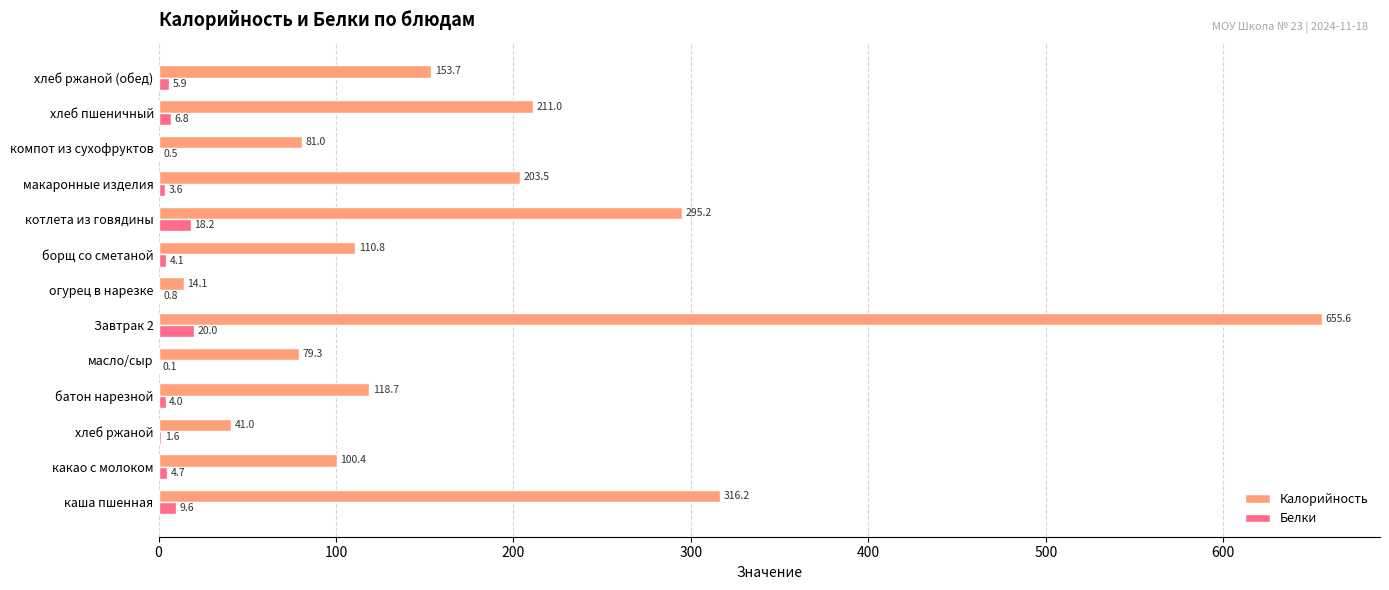

Which series changed the most between борщ со сметаной and макаронные изделия?

Калорийность